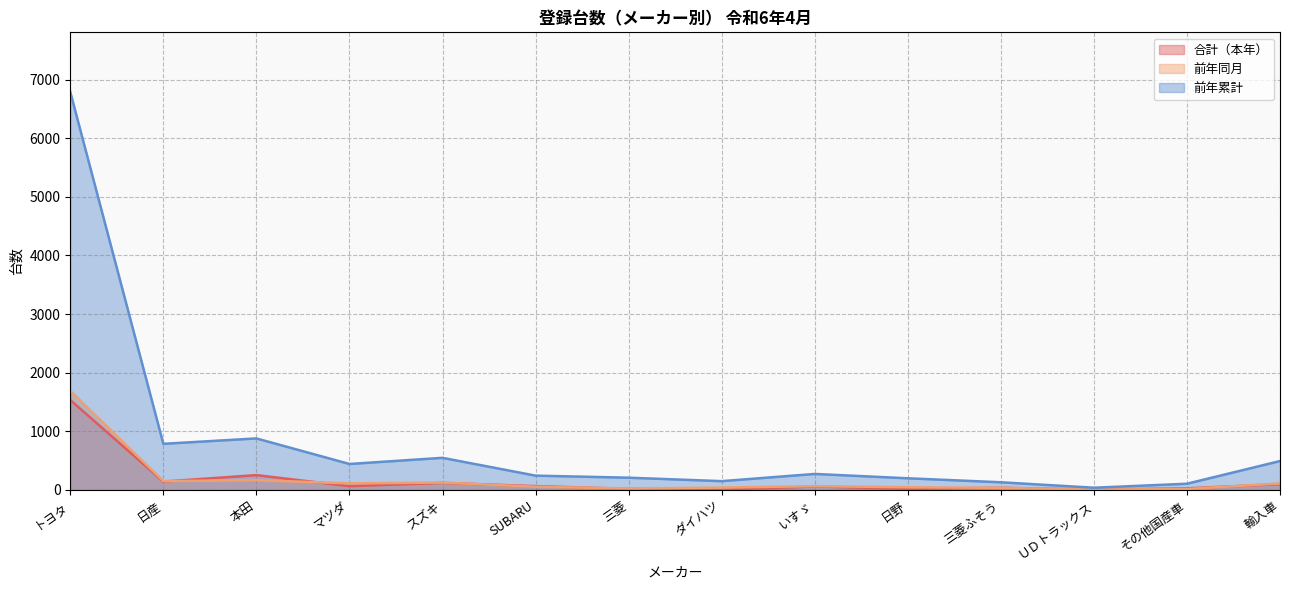

Reading right to left, transcribe all the data shown in this chart.

合計（本年）: 輸入車=98	その他国産車=26	ＵＤトラックス=5	三菱ふそう=36	日野=18	いすゞ=58	ダイハツ=3	三菱=18	SUBARU=64	スズキ=119	マツダ=64	本田=252	日産=142	トヨタ=1533
前年同月: 輸入車=110	その他国産車=15	ＵＤトラックス=6	三菱ふそう=35	日野=45	いすゞ=64	ダイハツ=39	三菱=24	SUBARU=54	スズキ=125	マツダ=111	本田=165	日産=150	トヨタ=1689
前年累計: 輸入車=492	その他国産車=105	ＵＤトラックス=37	三菱ふそう=130	日野=198	いすゞ=272	ダイハツ=149	三菱=208	SUBARU=243	スズキ=547	マツダ=442	本田=878	日産=786	トヨタ=6788